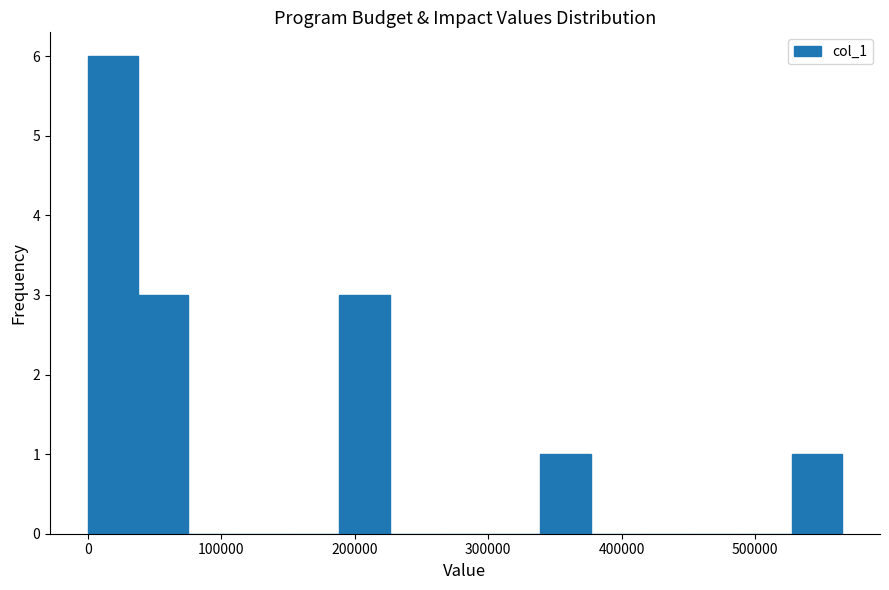

Read against the x-axis, roughly where is the centre of the tallest bar?

20000